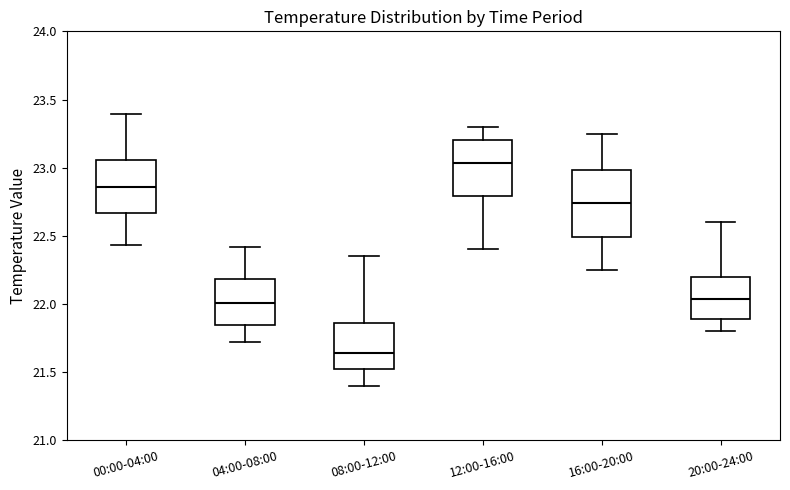

Which box is the tallest, from its lower edge to its upper edge?

16:00-20:00